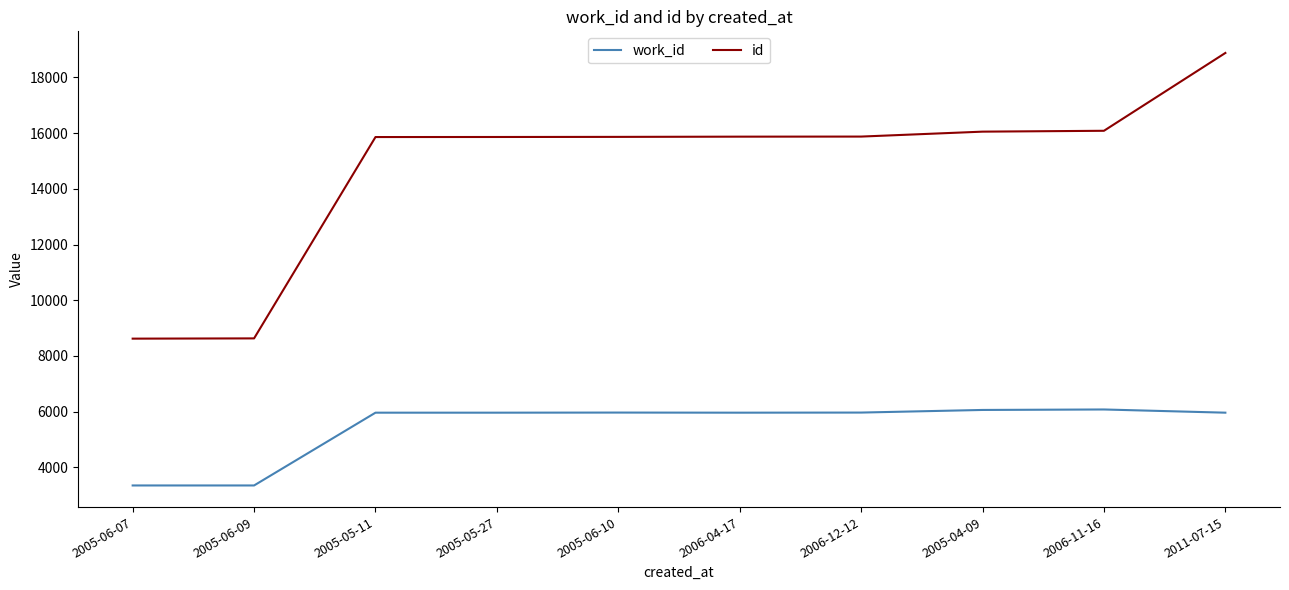

The value of id at 2006-04-17 is 4489. True or false?

False